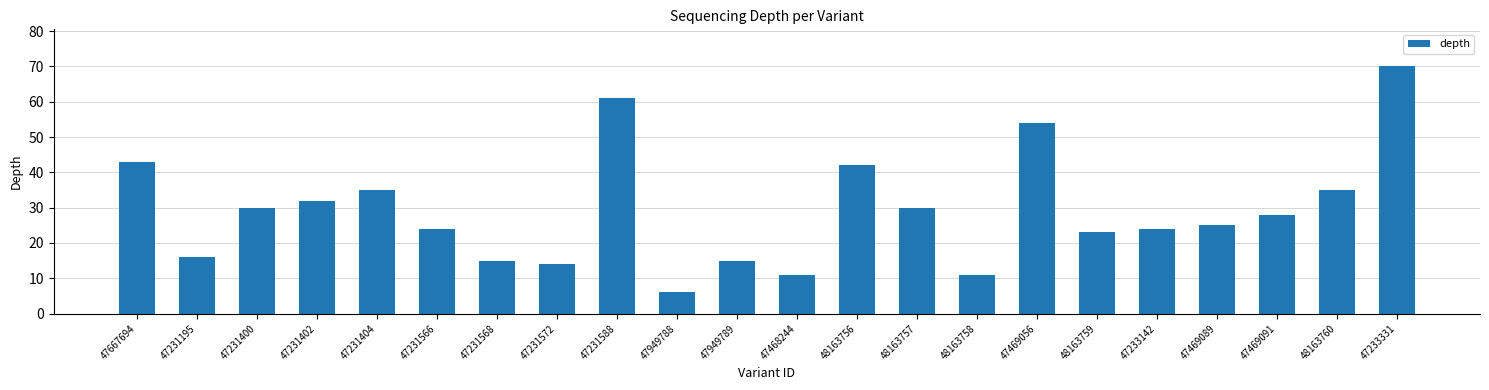

Reading left to right, list all the values displayed in this chart.

47667694=43	47231195=16	47231400=30	47231402=32	47231404=35	47231566=24	47231568=15	47231572=14	47231588=61	47949788=6	47949789=15	47468244=11	48163756=42	48163757=30	48163758=11	47469056=54	48163759=23	47233142=24	47469089=25	47469091=28	48163760=35	47233331=70